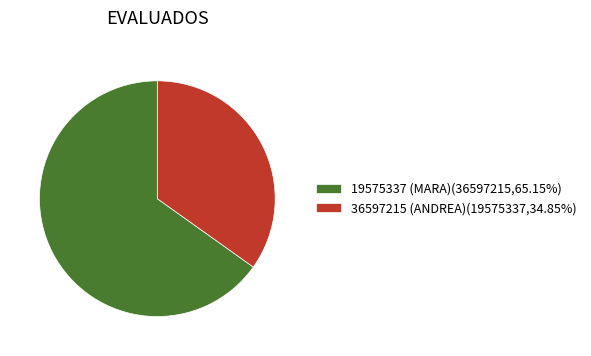

Is it true that 36597215 (ANDREA) is 43% of the pie?

False